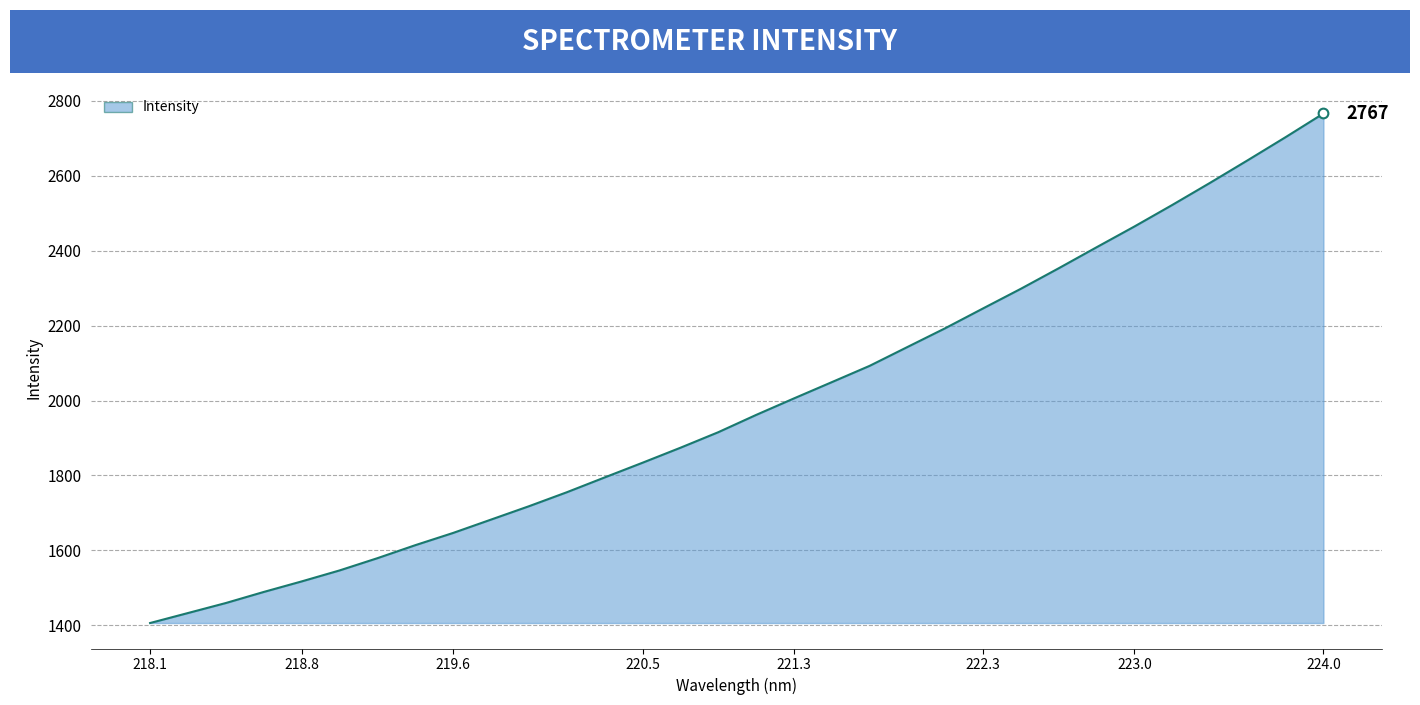

What is the average value?

1990.3